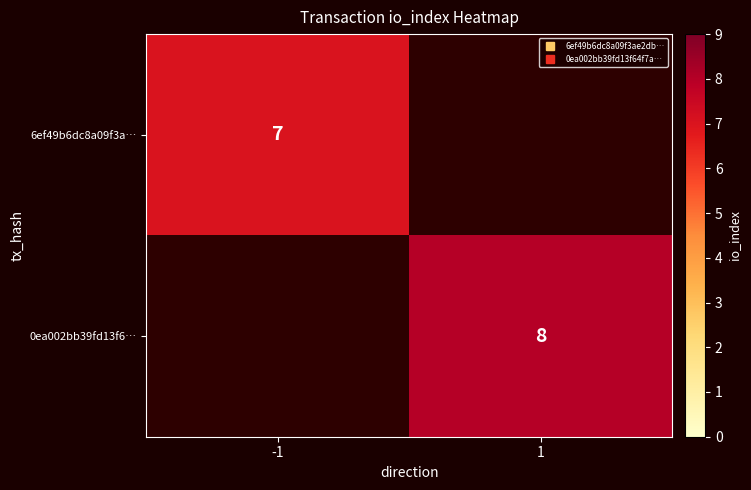

Between 1 and -1, which is larger?

-1